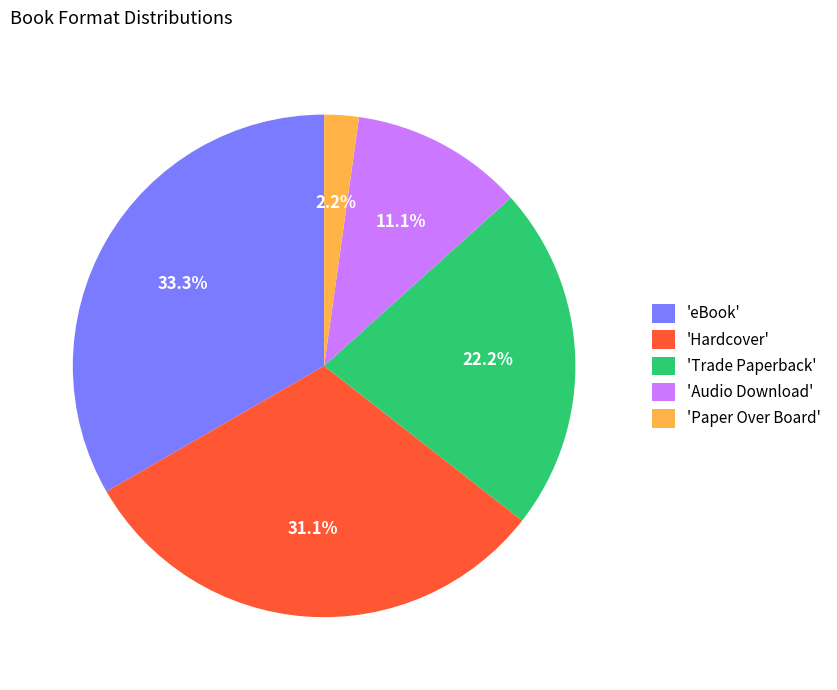

Which has a higher value, 'Trade Paperback' or 'eBook'?

'eBook'